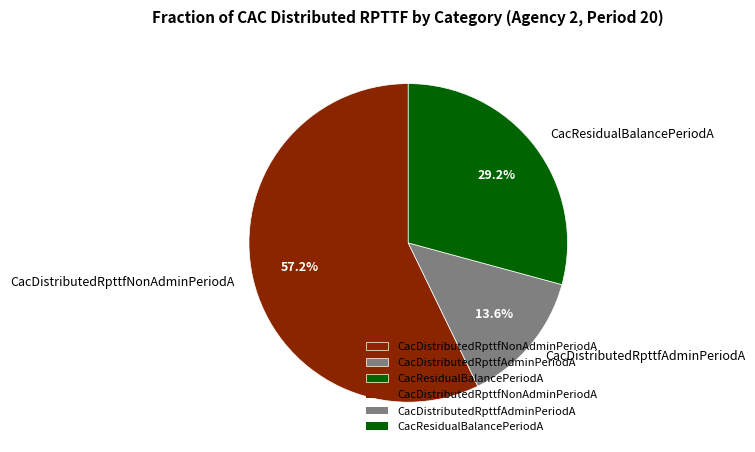

To the nearest percent, what portion does CacResidualBalancePeriodA represent?

29%